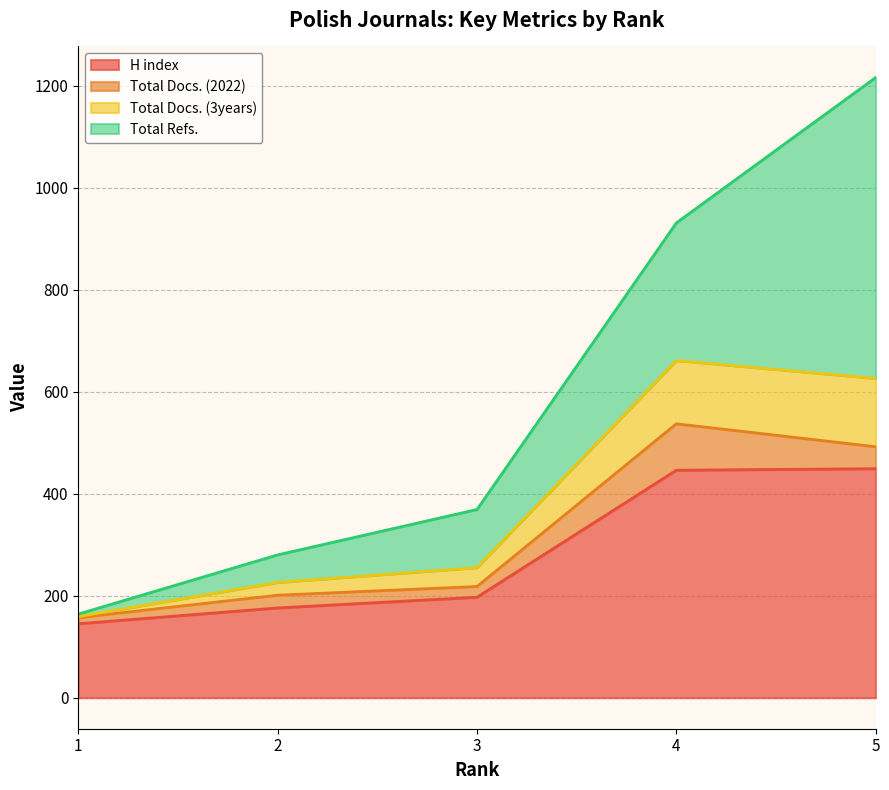

True or false: H index and Total Docs. (3years) intersect in this chart.

False